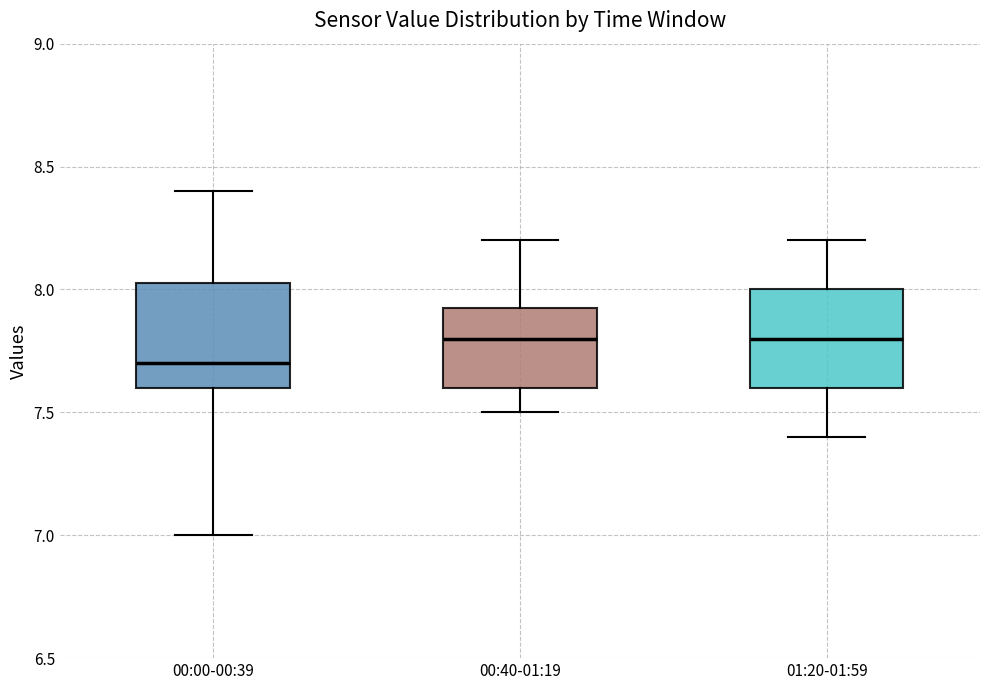

Where does the upper whisker of the box for 01:20-01:59 end on the y-axis? The values are not printed on the chart, so give them approximately, as read against the axis.

8.20